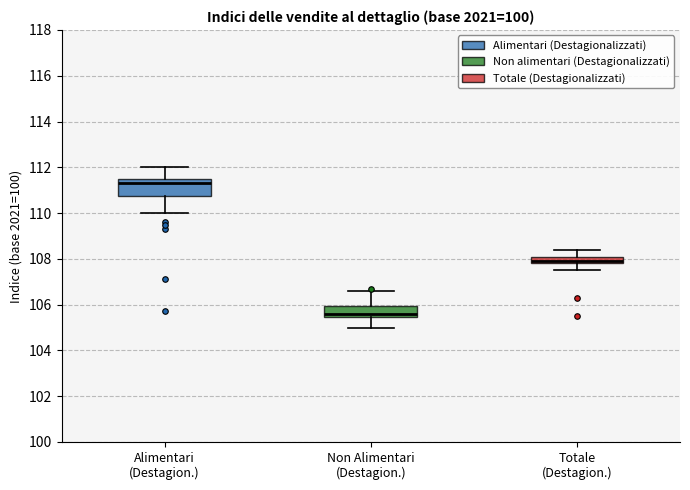

Comparing the boxes themselves (not the whiskers), which one is the tallest?

Alimentari (Destagion.)